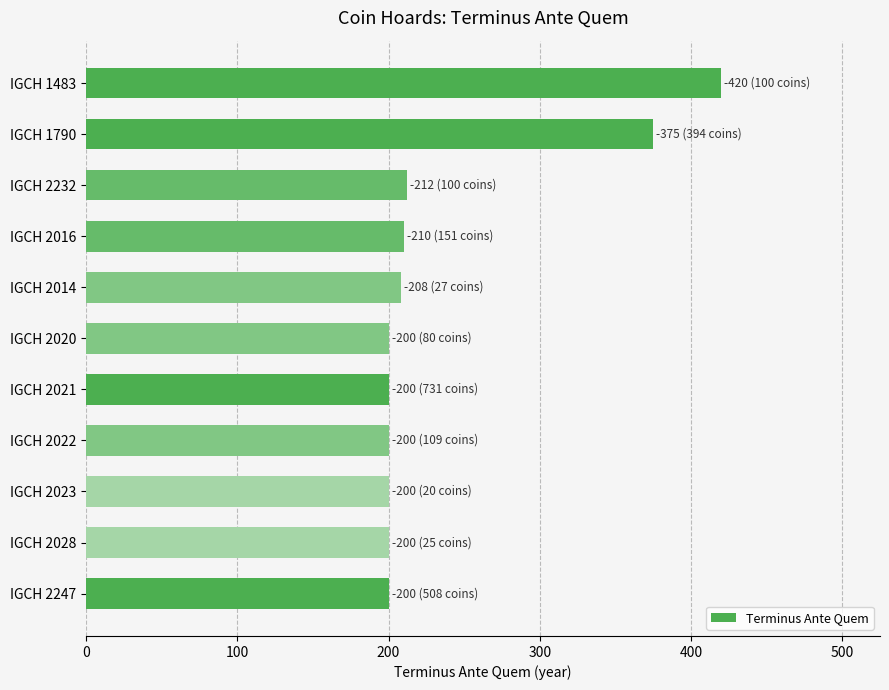

The value at IGCH 2016 is 353. True or false?

False